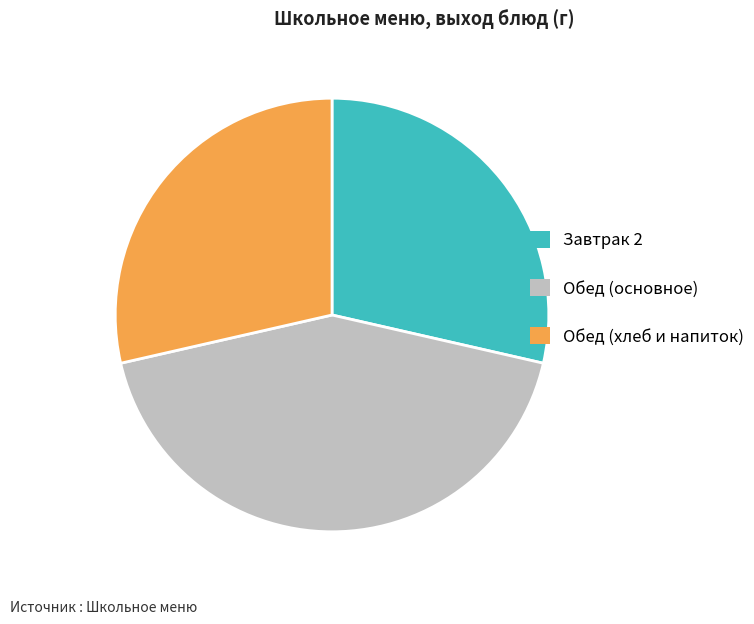

Does any single category account for the majority?

No